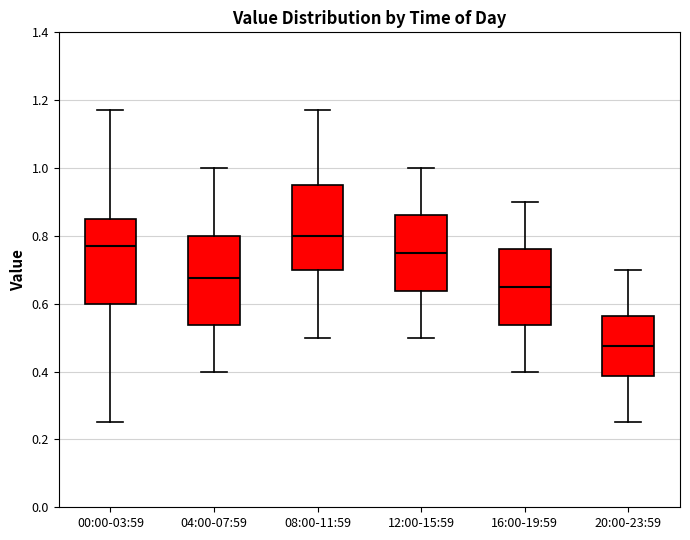

Reading left to right, read every box against the y-axis: the position of its median line, the range the box covers, and the ends of its whiskers. The values are not printed on the chart, so give them approximately, as read against the axis.

00:00-03:59: median 0.78, box 0.60 to 0.86, whiskers 0.26 to 1.18
04:00-07:59: median 0.68, box 0.54 to 0.80, whiskers 0.40 to 1.00
08:00-11:59: median 0.80, box 0.70 to 0.96, whiskers 0.50 to 1.18
12:00-15:59: median 0.76, box 0.64 to 0.86, whiskers 0.50 to 1.00
16:00-19:59: median 0.66, box 0.54 to 0.76, whiskers 0.40 to 0.90
20:00-23:59: median 0.48, box 0.38 to 0.56, whiskers 0.26 to 0.70